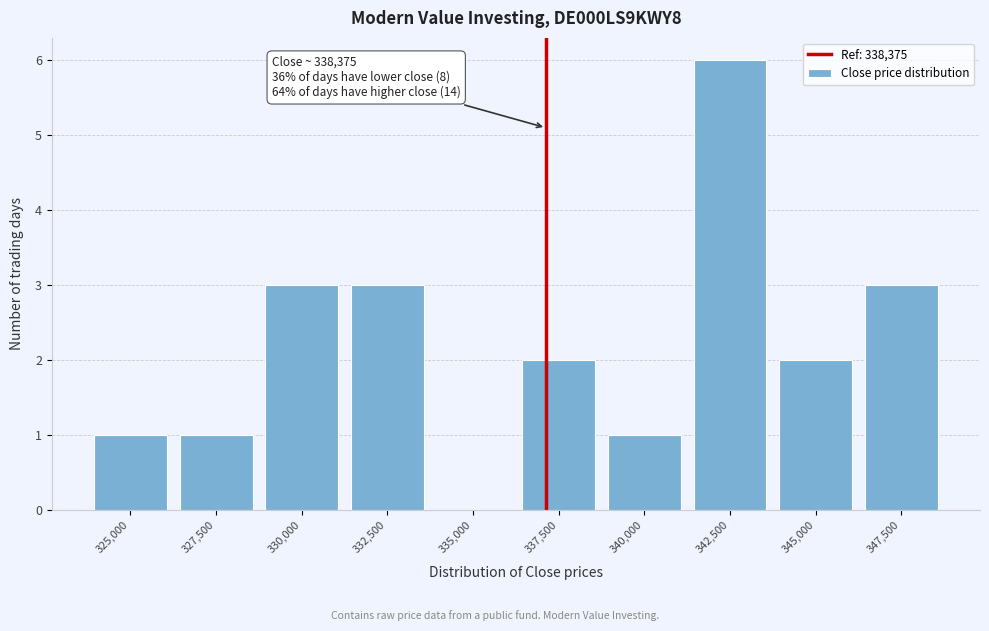

Reading left to right, transcribe all the data shown in this chart.

325,000=1	327,500=1	330,000=3	332,500=3	335,000=0	337,500=2	340,000=1	342,500=6	345,000=2	347,500=3